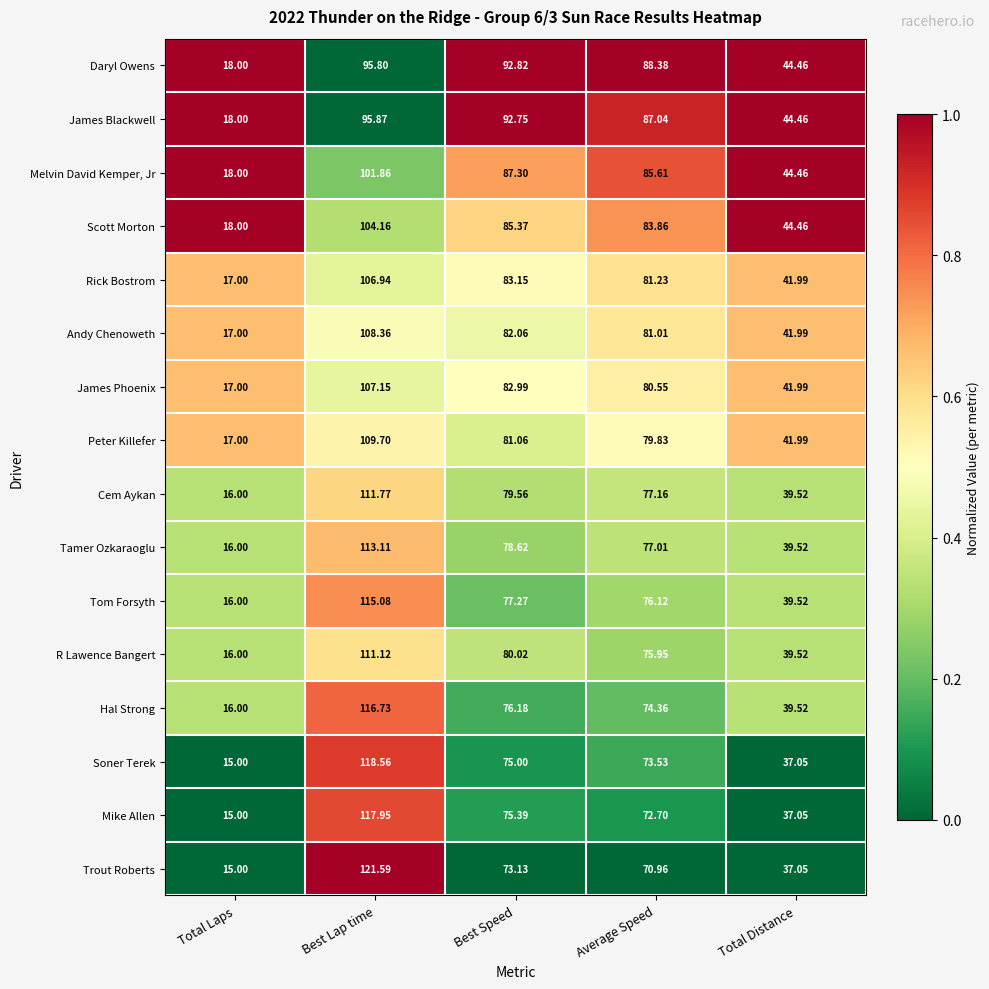

At which category is the sum across all series the highest?

Best Lap time